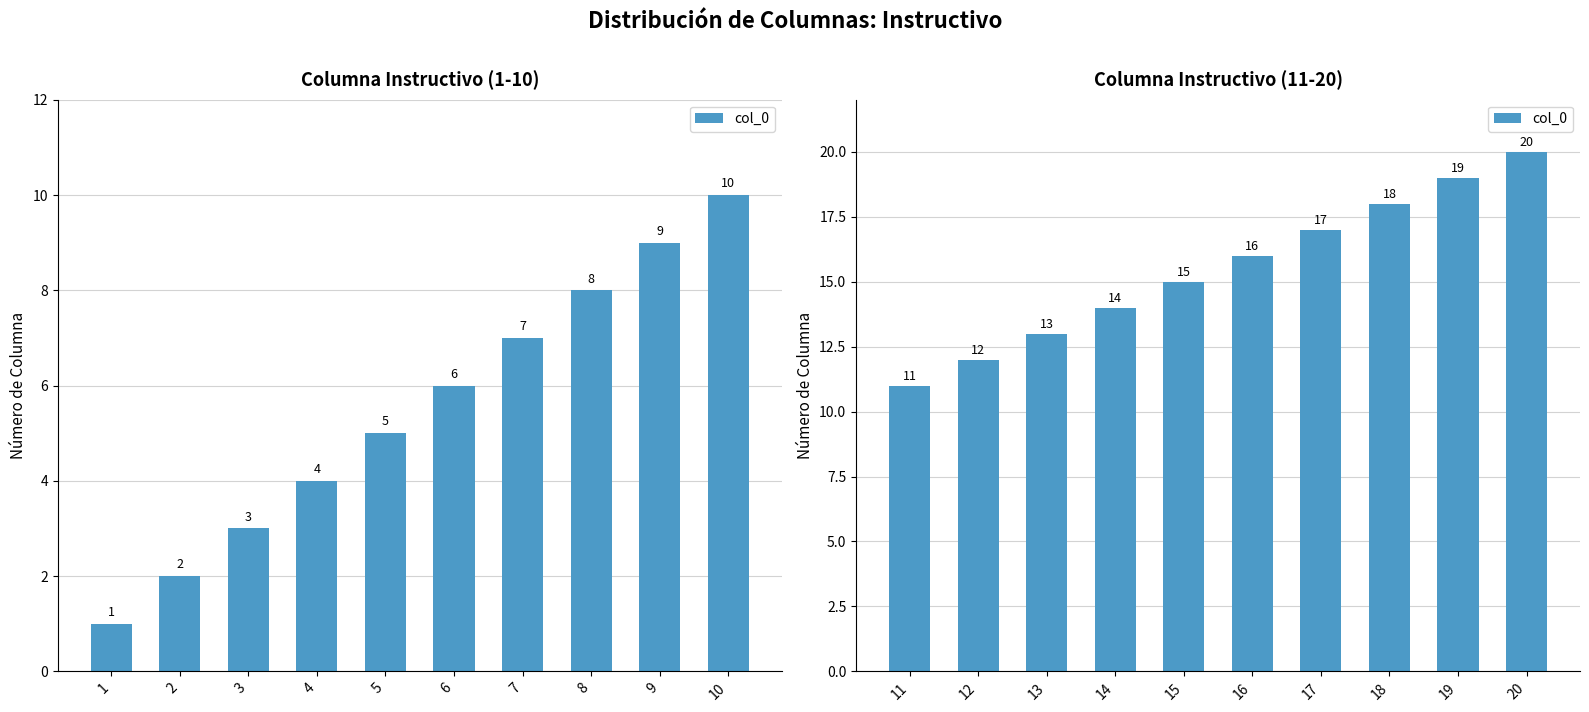

Which category has the lowest value across all series?

11